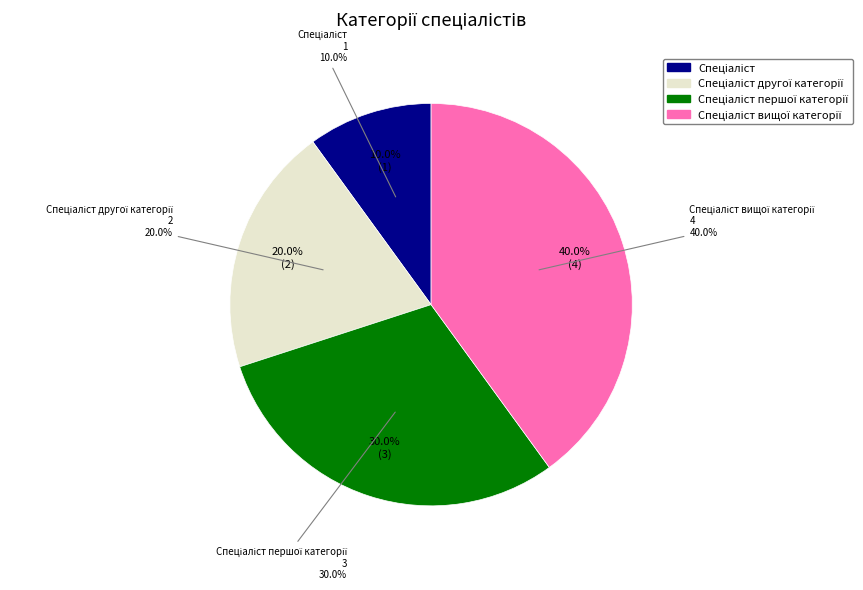

Is there a majority slice in this chart?

No